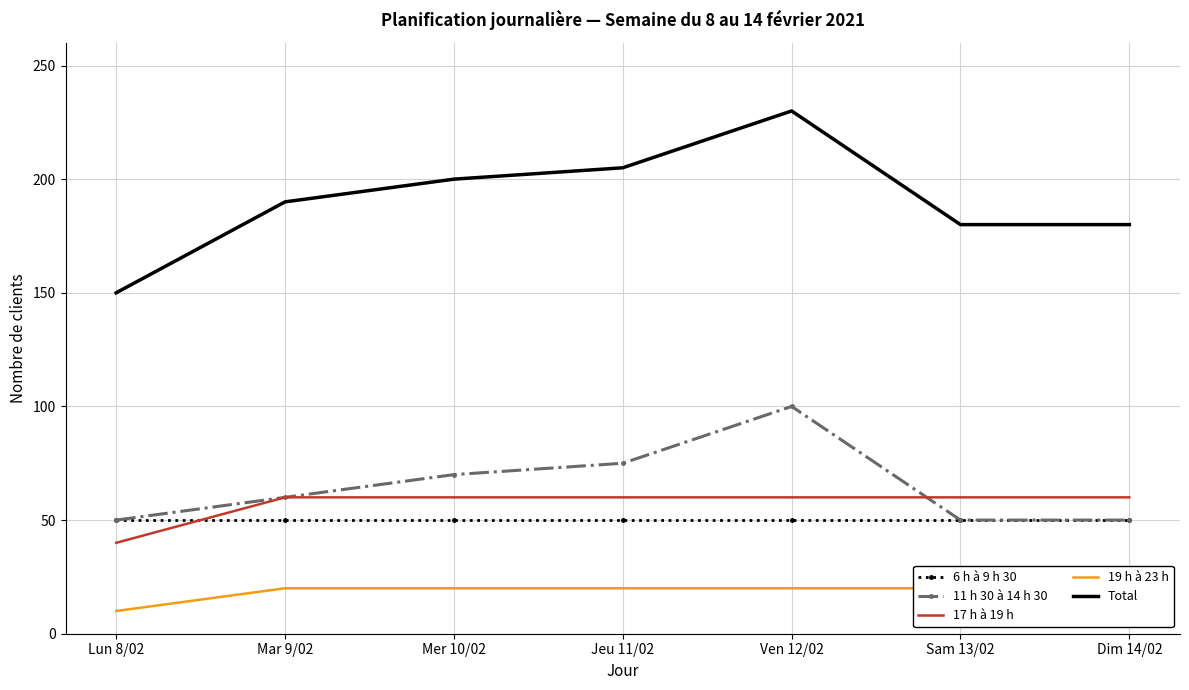

What value does the 11 h 30 à 14 h 30 series have at Lun 8/02, to the nearest 10?

50